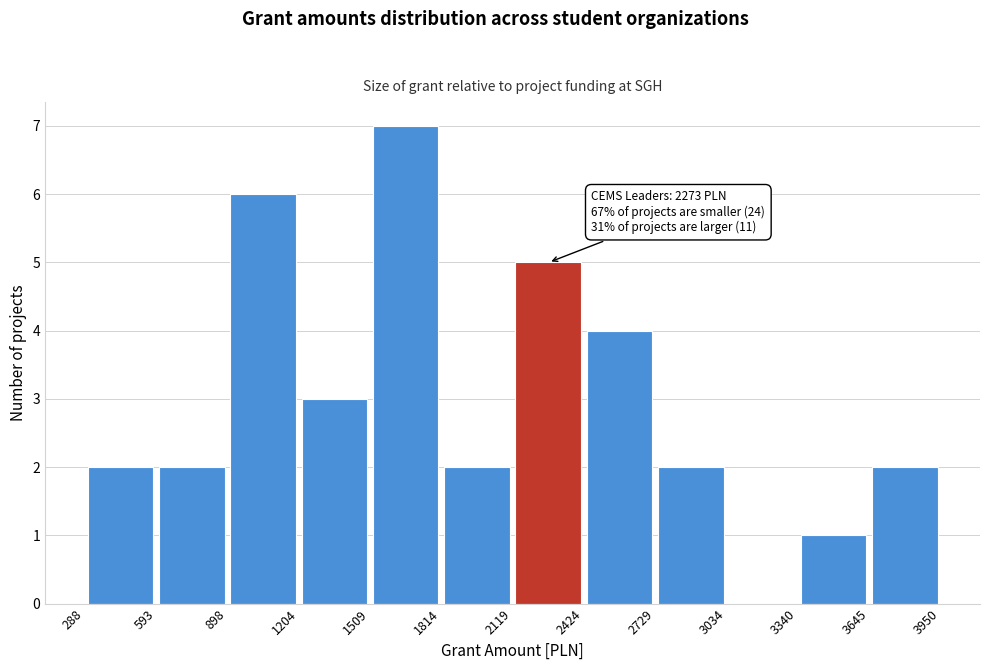

Which range on the x-axis has the tallest bar?

1509 to 1814